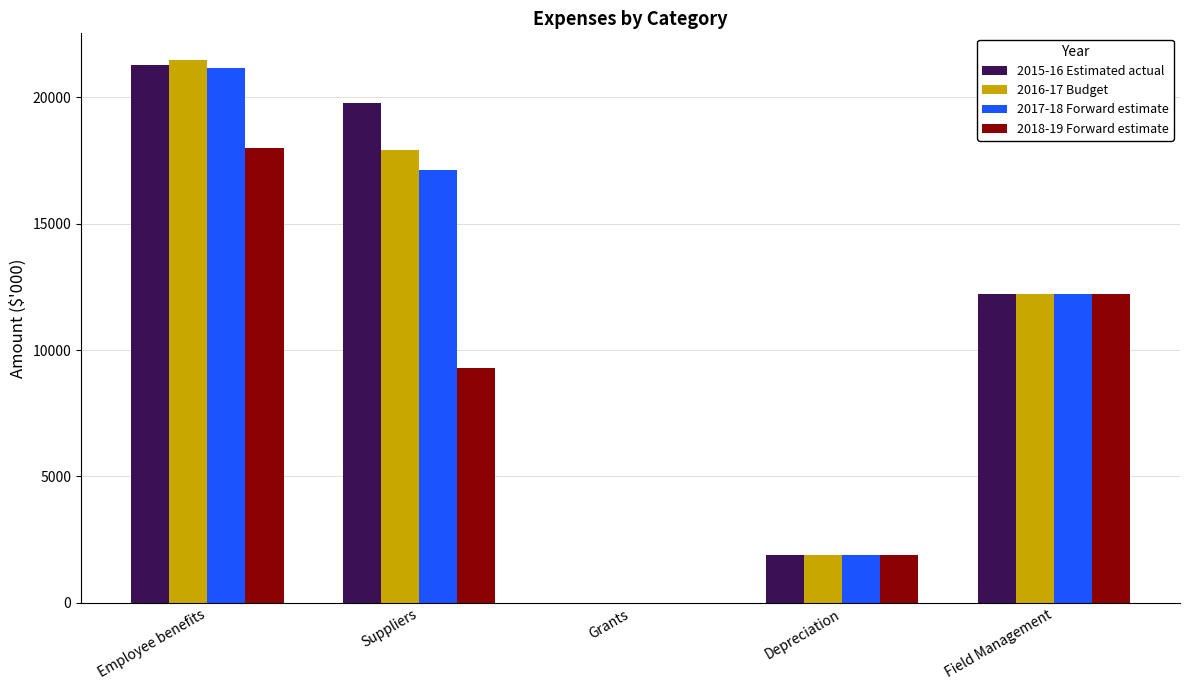

What are all the series names shown in the legend?

2015-16 Estimated actual, 2016-17 Budget, 2017-18 Forward estimate, 2018-19 Forward estimate